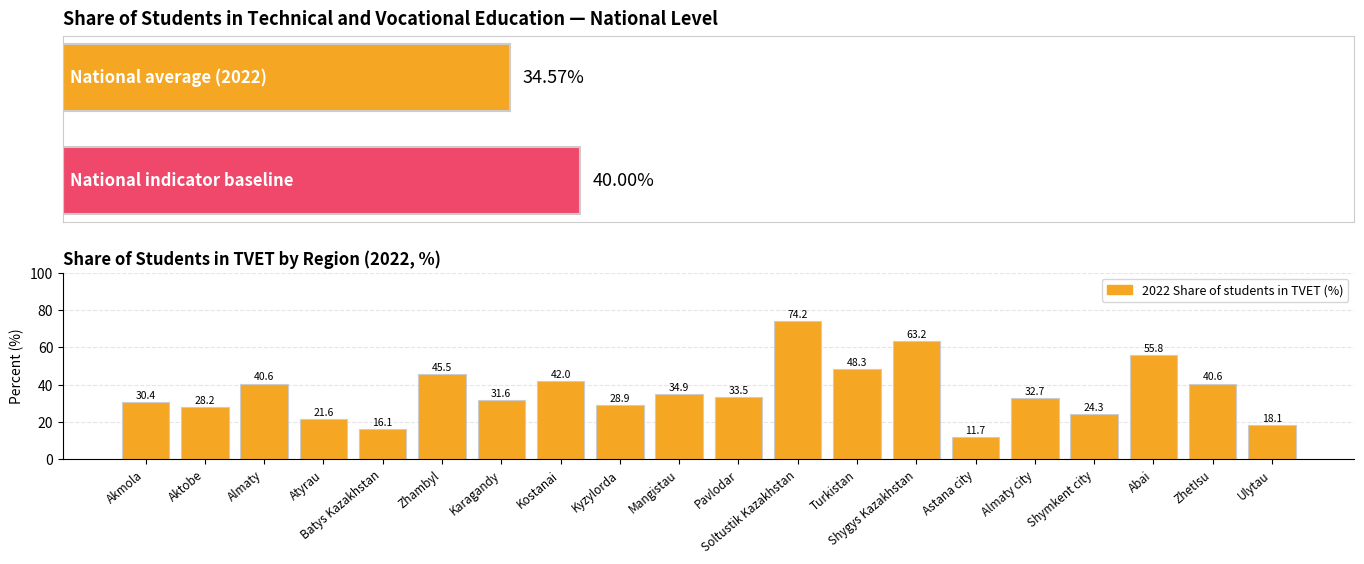

List the labels in order of value, largest first.

Soltustik Kazakhstan, Shygys Kazakhstan, Abai, Turkistan, Zhambyl, Kostanai, Almaty, ZhetIsu, Mangistau, Pavlodar, Almaty city, Karagandy, Akmola, Kyzylorda, Aktobe, Shymkent city, Atyrau, Ulytau, Batys Kazakhstan, Astana city